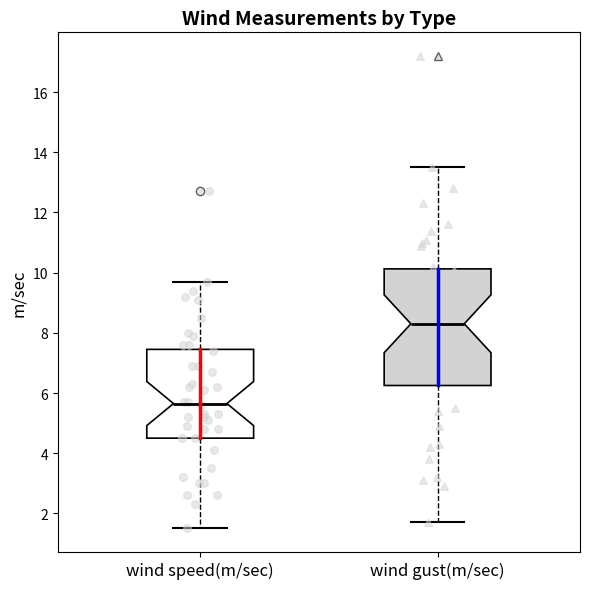

Reading left to right, transcribe this box plot: for each box, give where its median line is, the range the box spans, and where its two whiskers end, as read against the y-axis. The values are not printed on the chart, so give them approximately, as read against the axis.

wind speed(m/sec): median 5.6, box 4.6 to 7.4, whiskers 1.6 to 9.8
wind gust(m/sec): median 8.4, box 6.2 to 10.2, whiskers 1.8 to 13.6